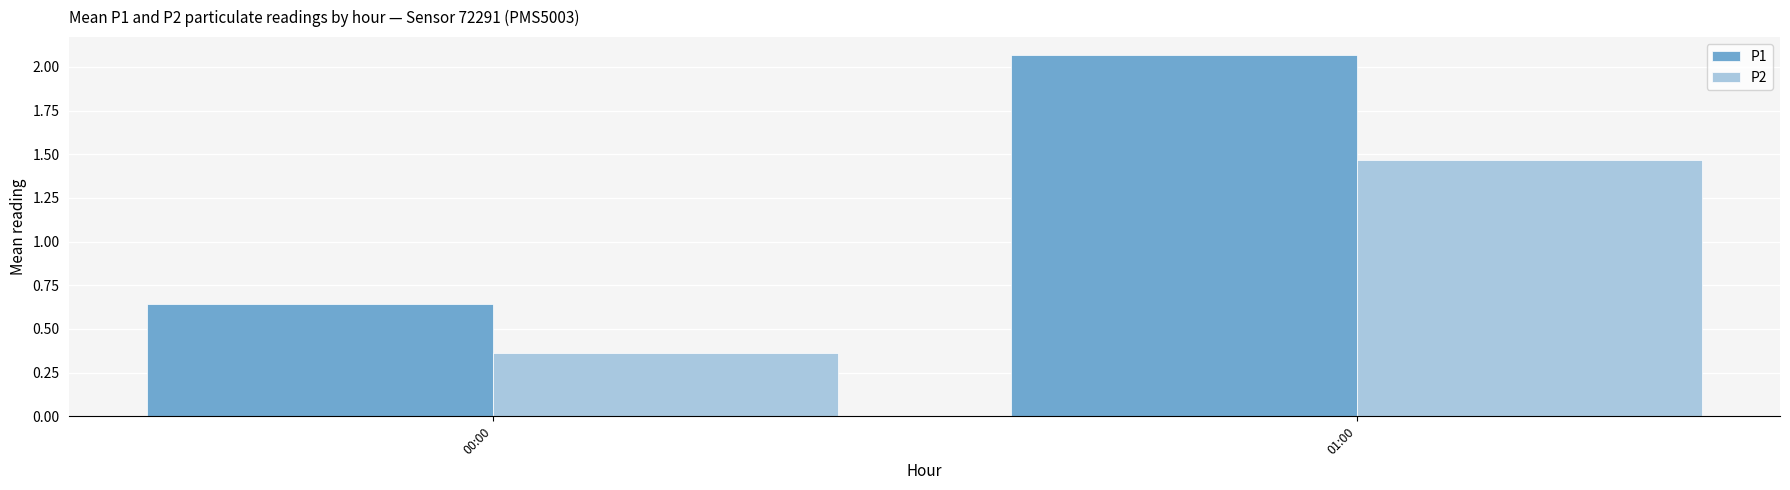

Which series has the largest total across all categories?

P1